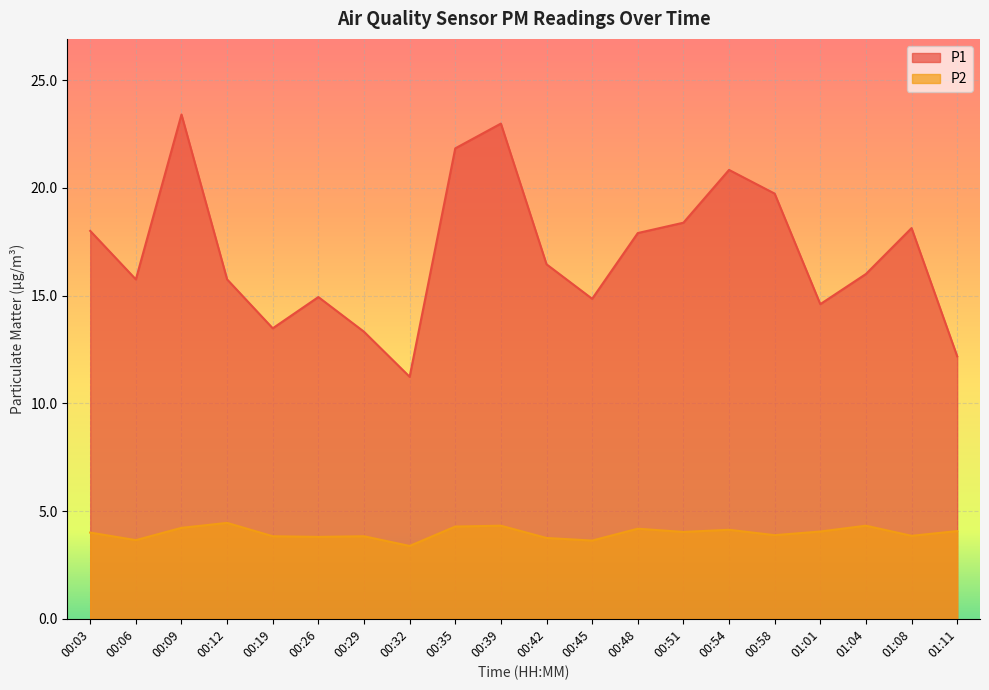

True or false: P2 has a value of 7.2 at 01:04.

False